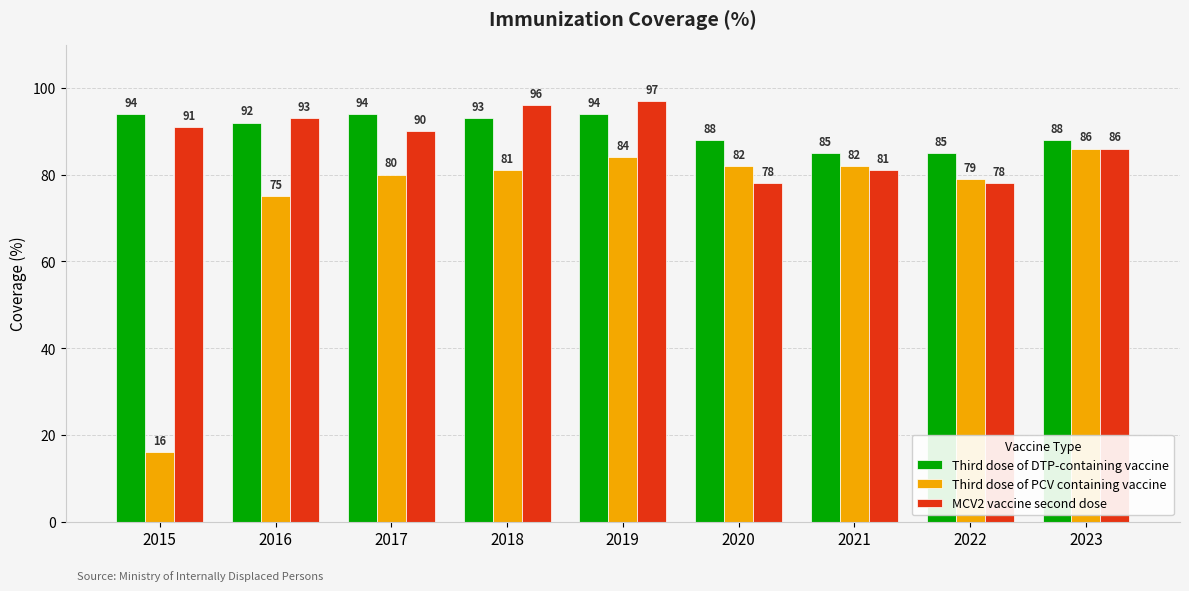

Rank the series by their maximum value, from lowest to highest.

Third dose of PCV containing vaccine, Third dose of DTP-containing vaccine, MCV2 vaccine second dose